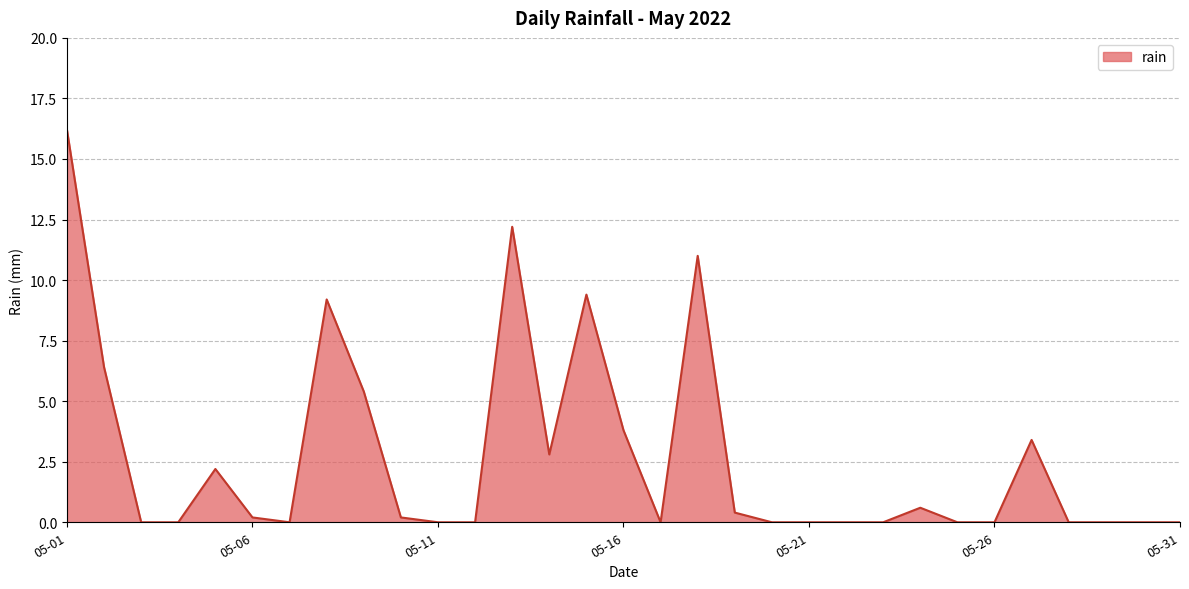

What is the maximum value shown in the chart?

16.2